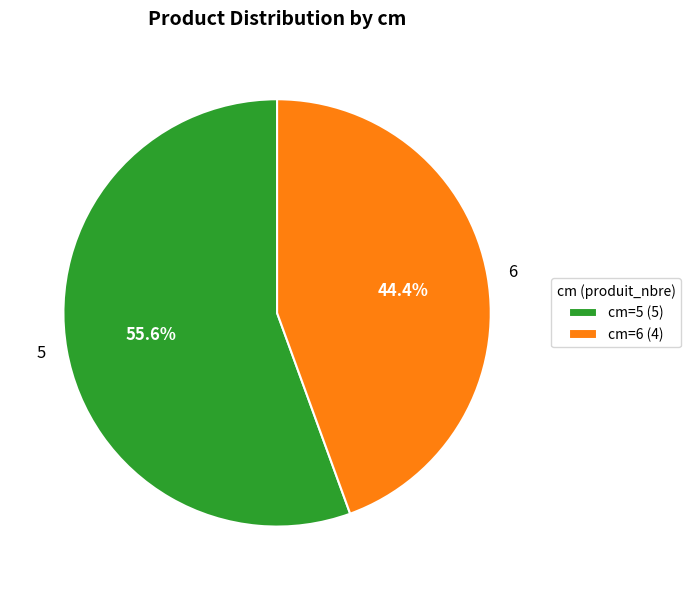

Which category accounts for the majority?

5